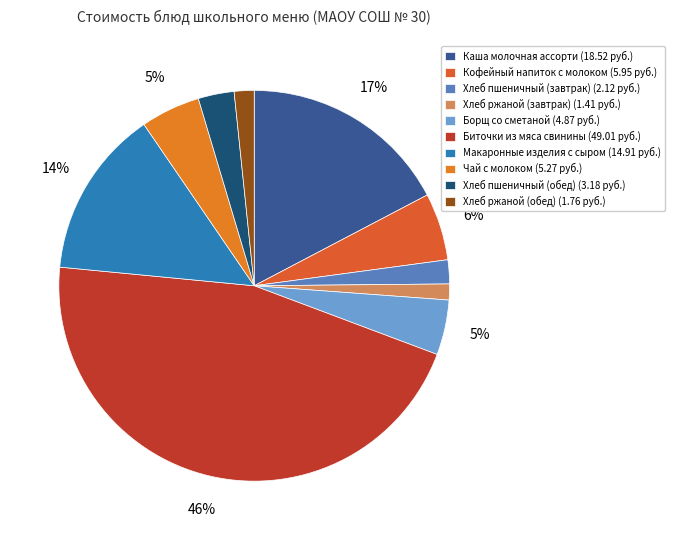

Is Каша молочная ассорти the majority of the pie?

No